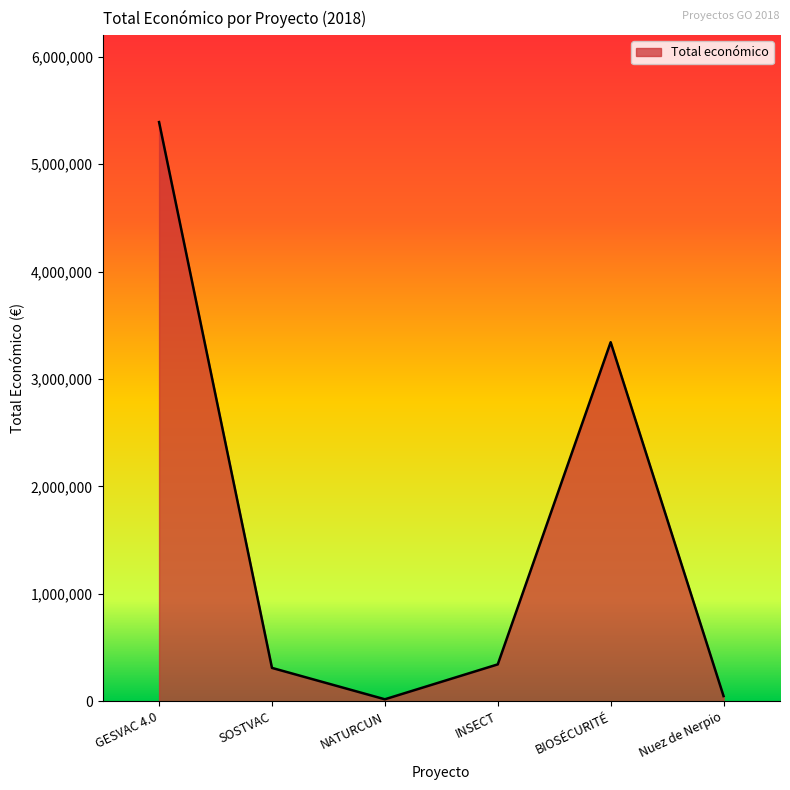

What is the difference between the maximum and second lowest values?

5341298